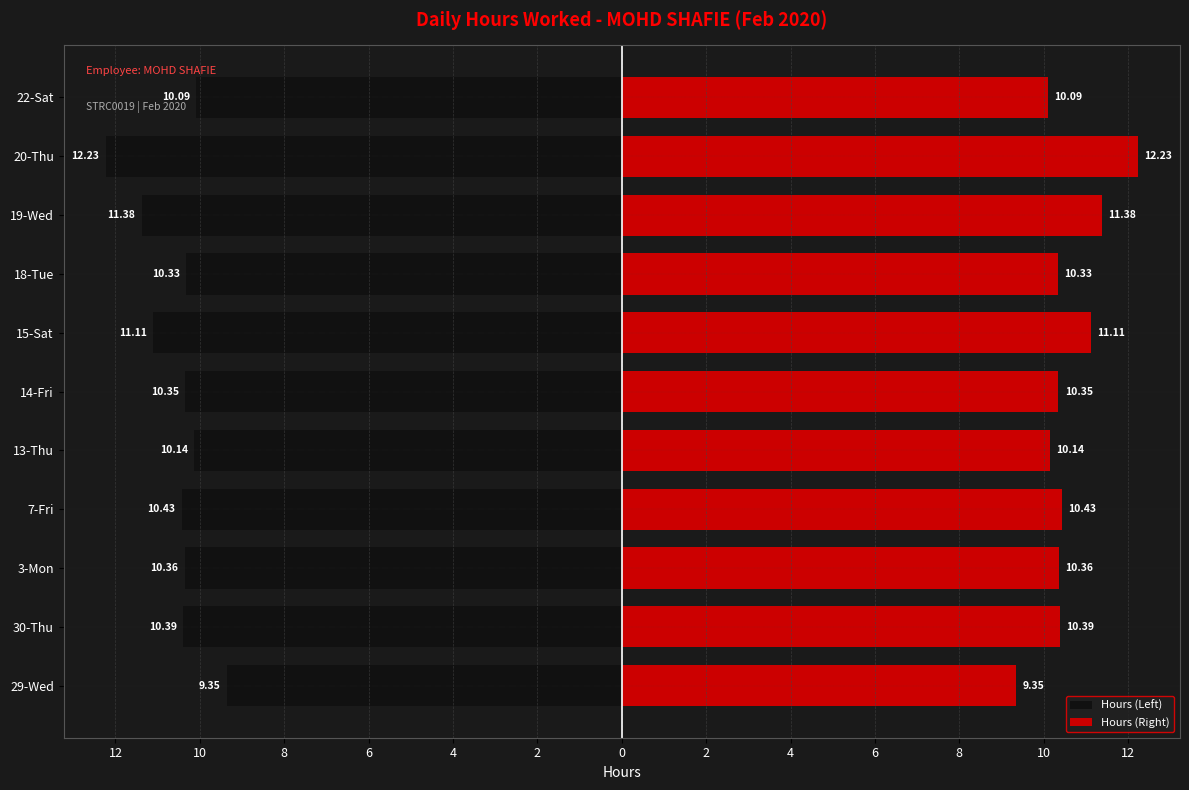

Reading right to left, transcribe all the data shown in this chart.

Hours (Left): -10.1	-12.2	-11.4	-10.3	-11.1	-10.3	-10.1	-10.4	-10.4	-10.4	-9.3
Hours (Right): 10.1	12.2	11.4	10.3	11.1	10.3	10.1	10.4	10.4	10.4	9.3